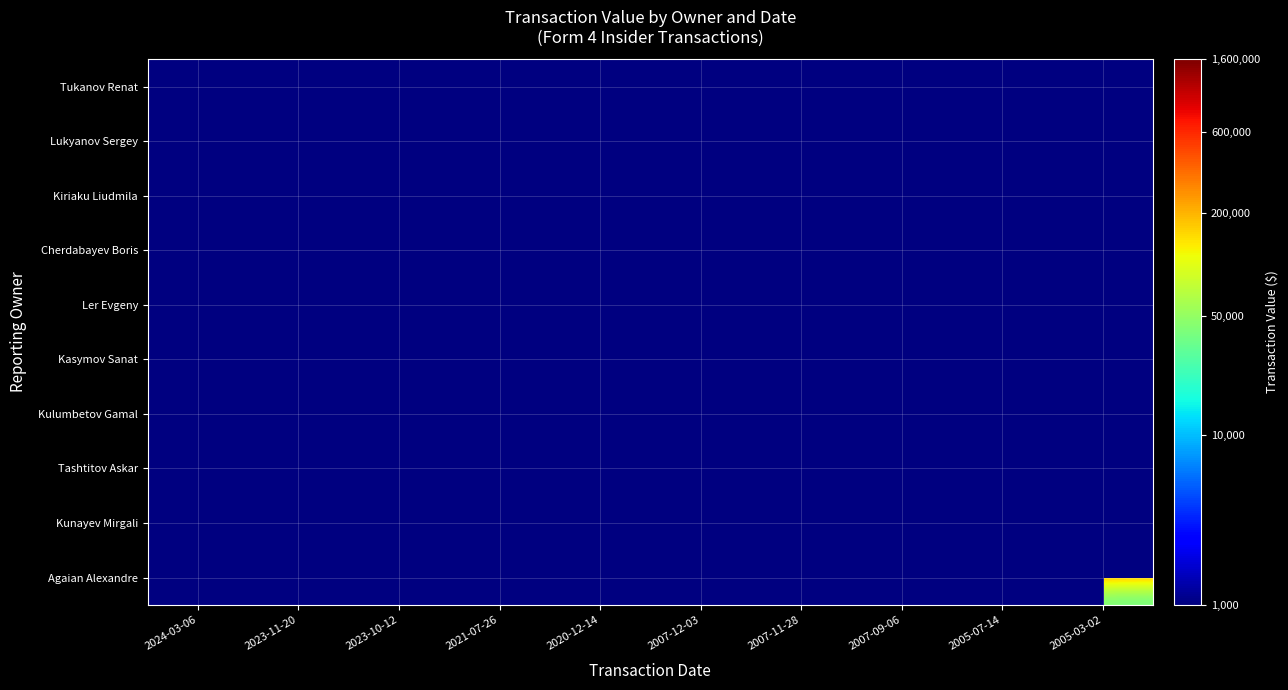

How many distinct data groups are displayed?

10